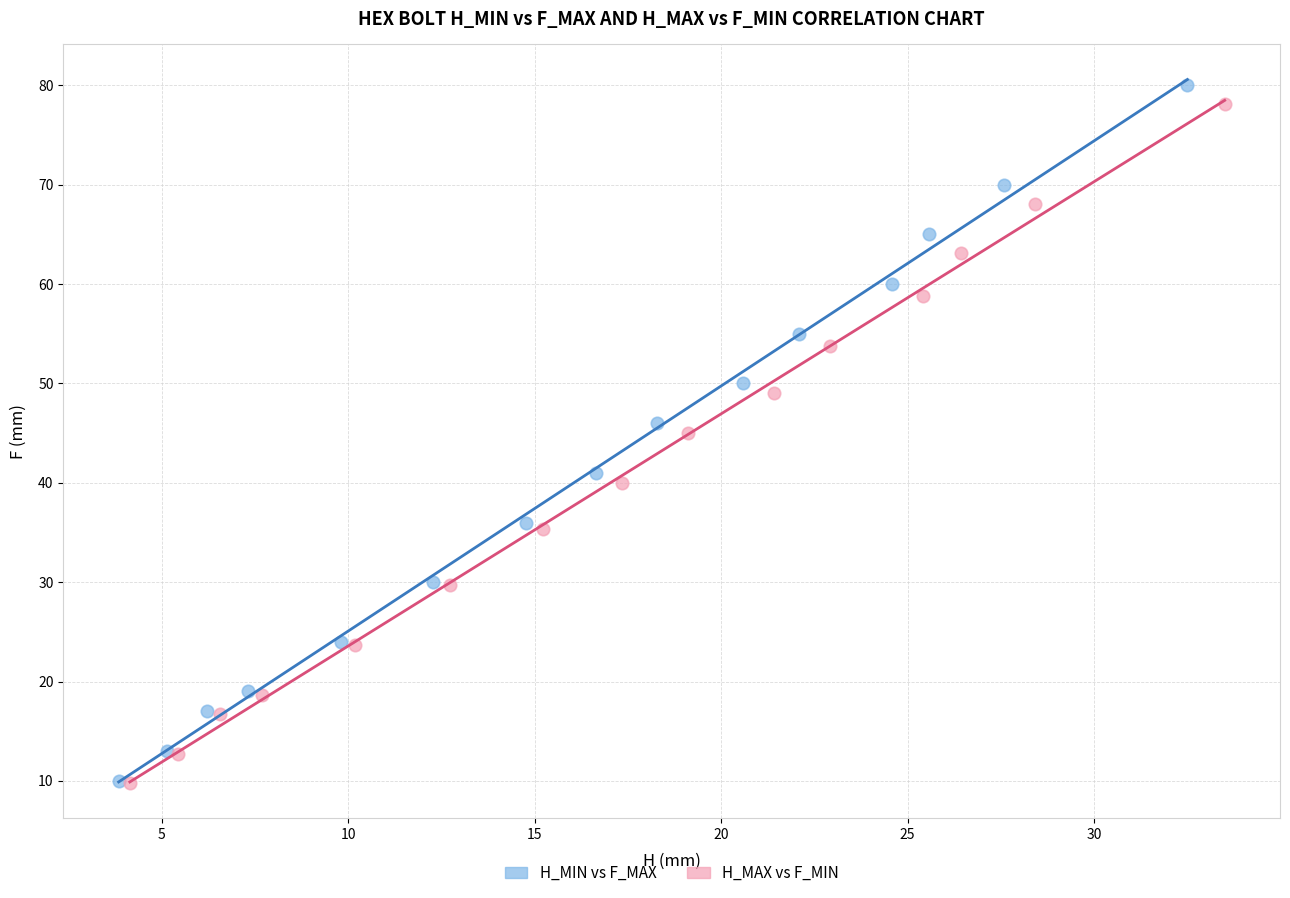

Which series has the largest Y range (max minus min)?

H_MIN vs F_MAX